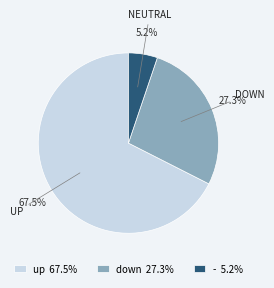

To the nearest percent, what is the combined percentage of - and down?

32%